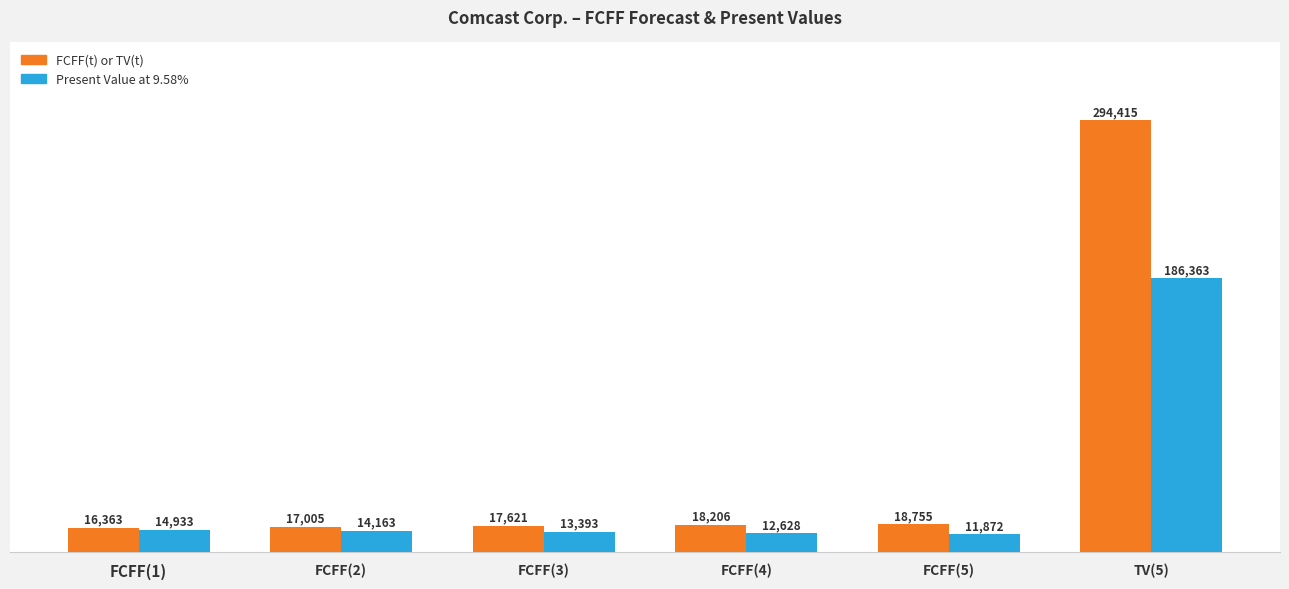

Reading left to right, what are all the values shown in this chart?

FCFF(t) or TV(t): 16363	17005	17621	18206	18755	294415
Present Value at 9.58%: 14933	14163	13393	12628	11872	186363